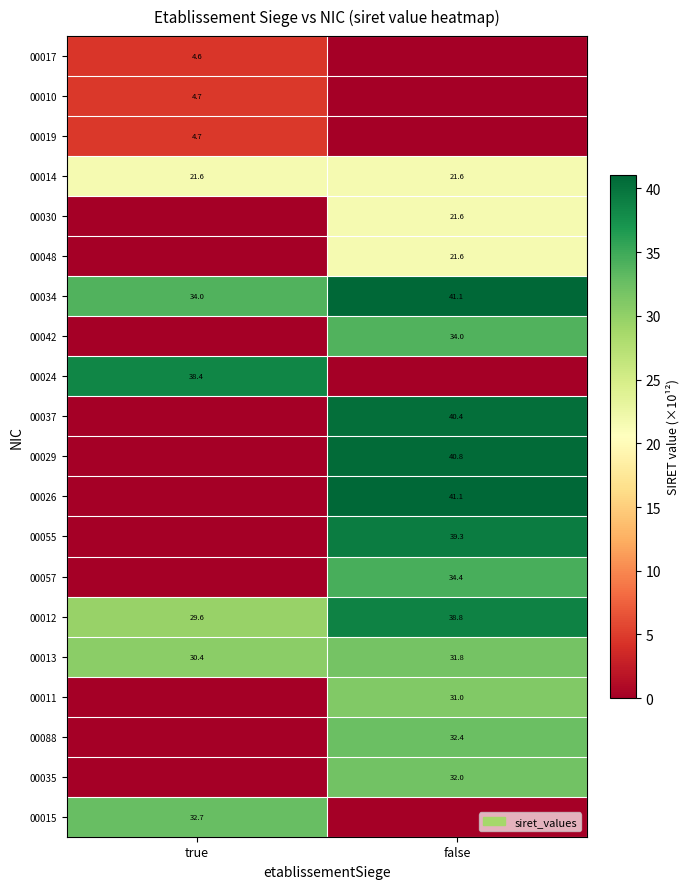

At which label does 00034 first exceed 41?

false